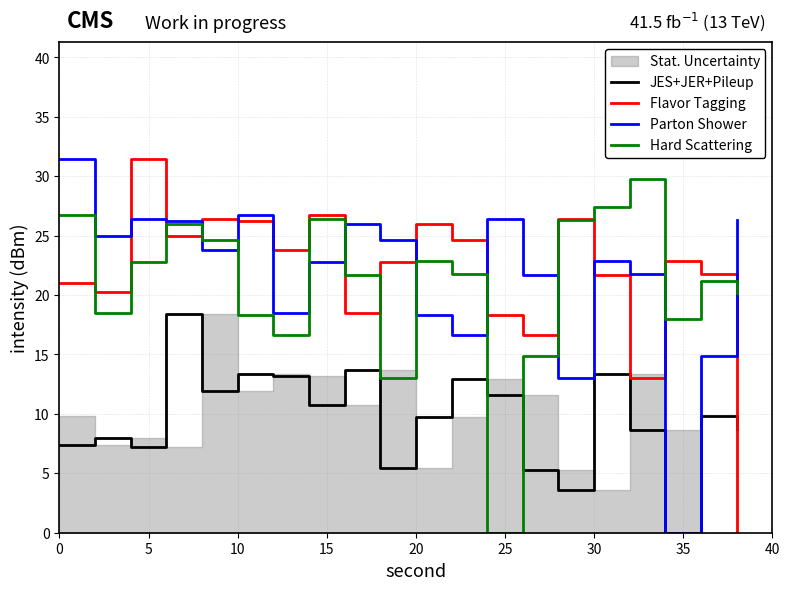

What is the sum of all Hard Scattering values?

417.1